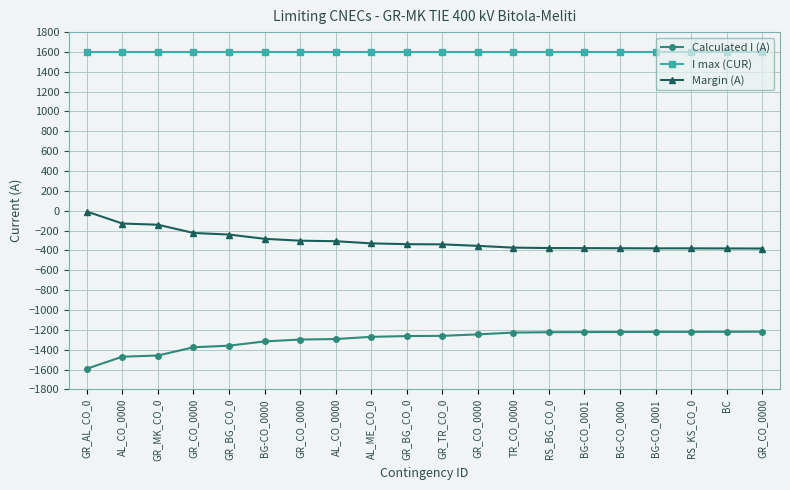

What is the label of the 9th point from the right?

GR_CO_0000